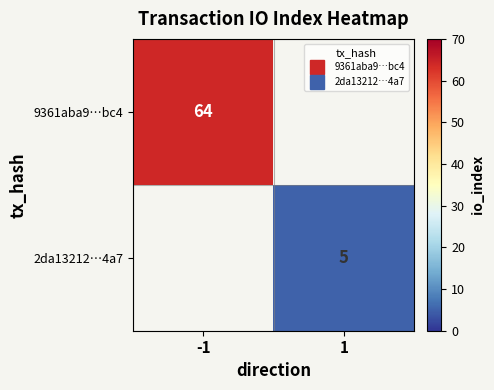

Rank the series at -1 from highest to lowest value.

9361aba9…bc4, 2da13212…4a7